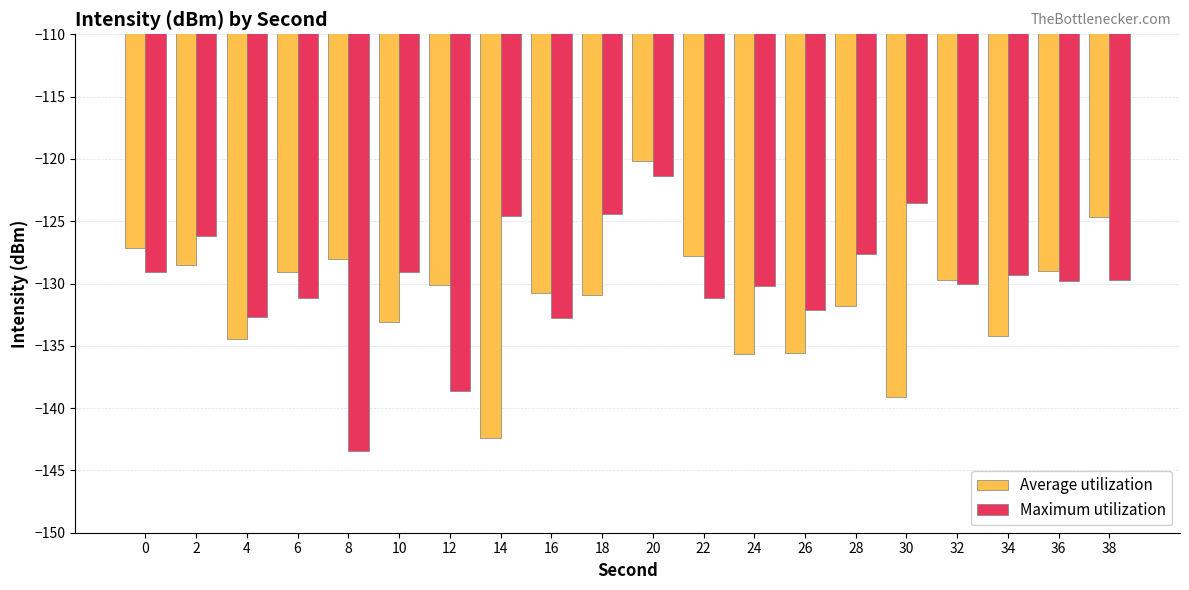

Between 10 and 26, which series saw the biggest shift?

Maximum utilization